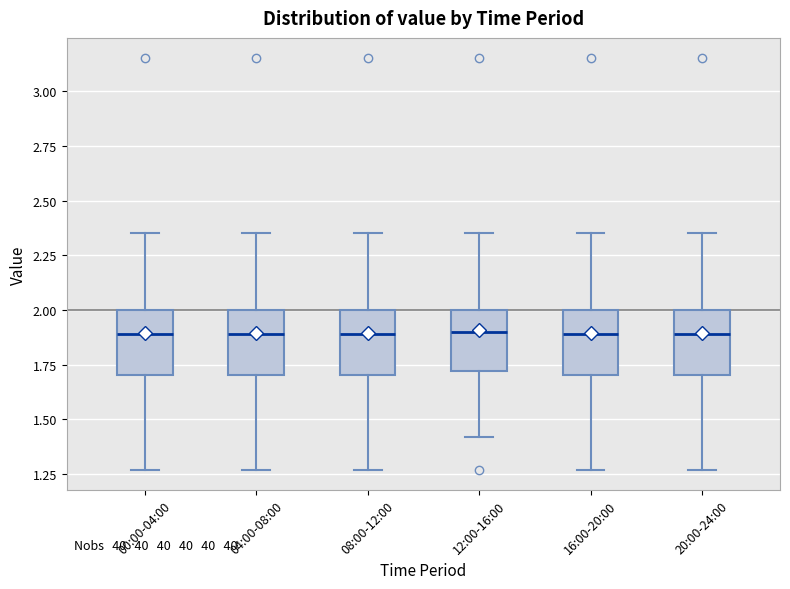

Where is the upper edge of the box for 08:00-12:00 on the y-axis? The values are not printed on the chart, so give them approximately, as read against the axis.

2.00